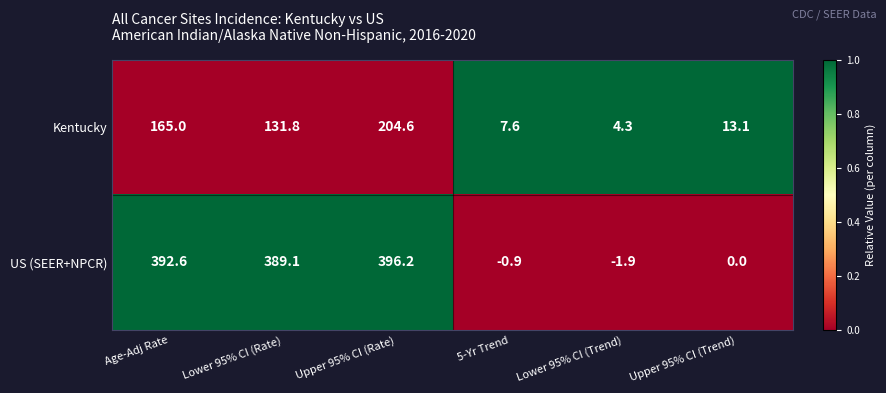

Count the number of categories in the chart.

6